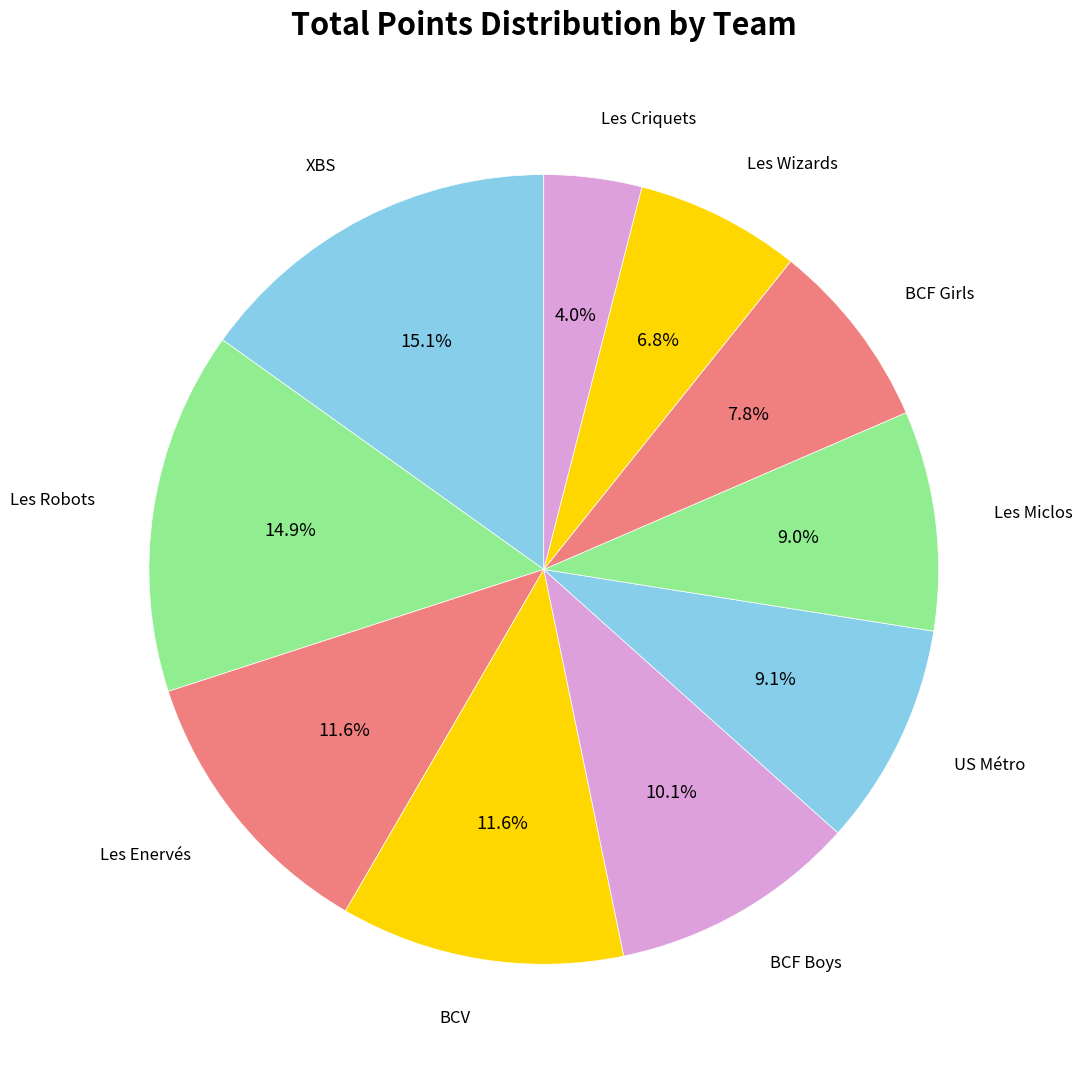

How many slices are in this pie chart?

10